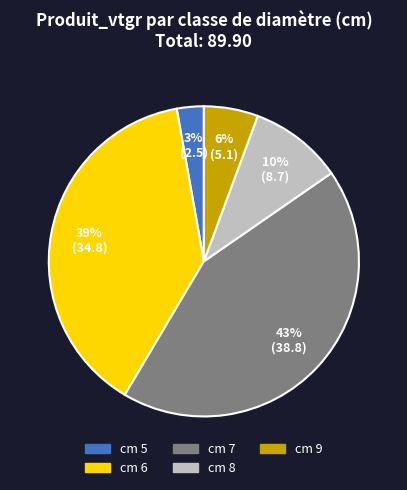

Is there any slice that represents more than half of the pie?

No